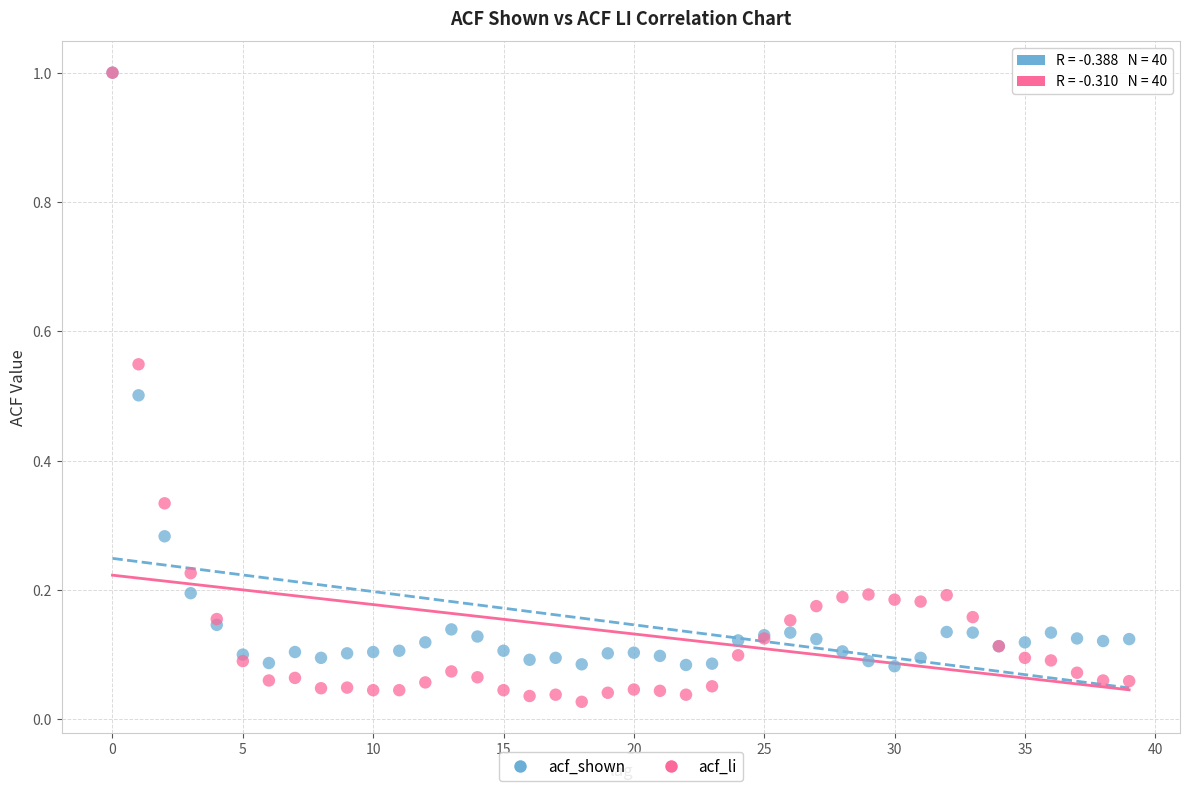

Which series has the widest spread of Y values?

acf_li